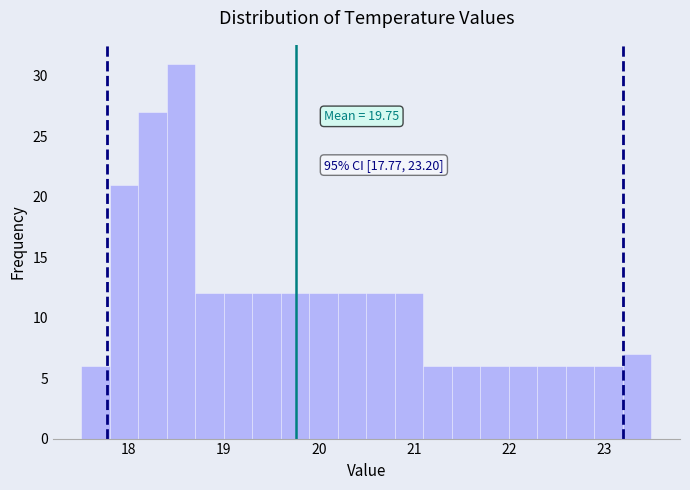

Read against the x-axis, roughly where is the centre of the tallest bar?

18.6